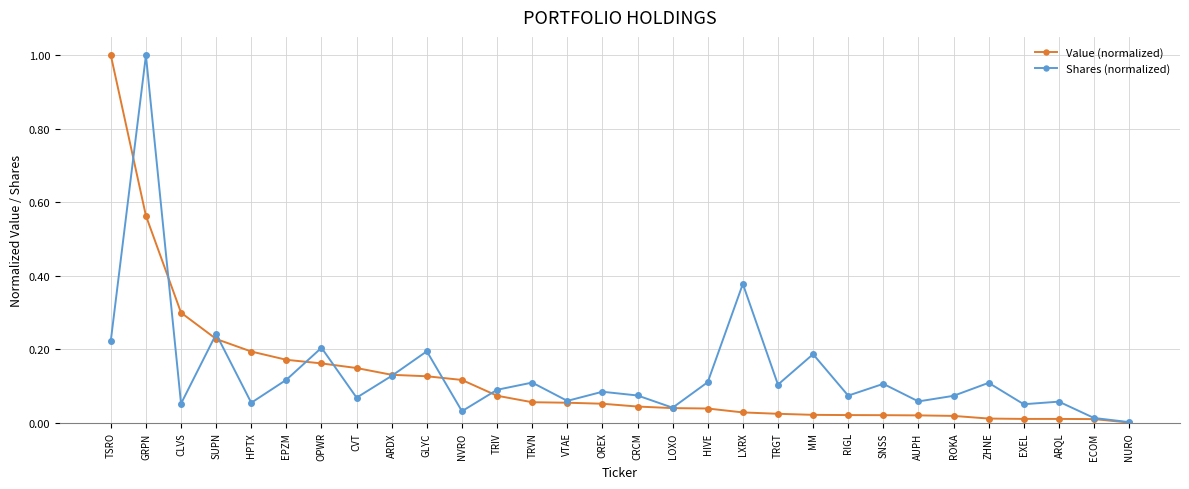

What is the greatest value displayed?

1.0